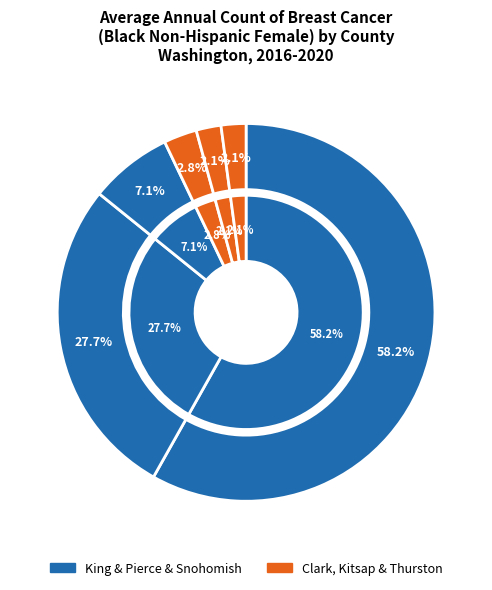

The Kitsap County slice represents 1% of the pie. True or false?

False